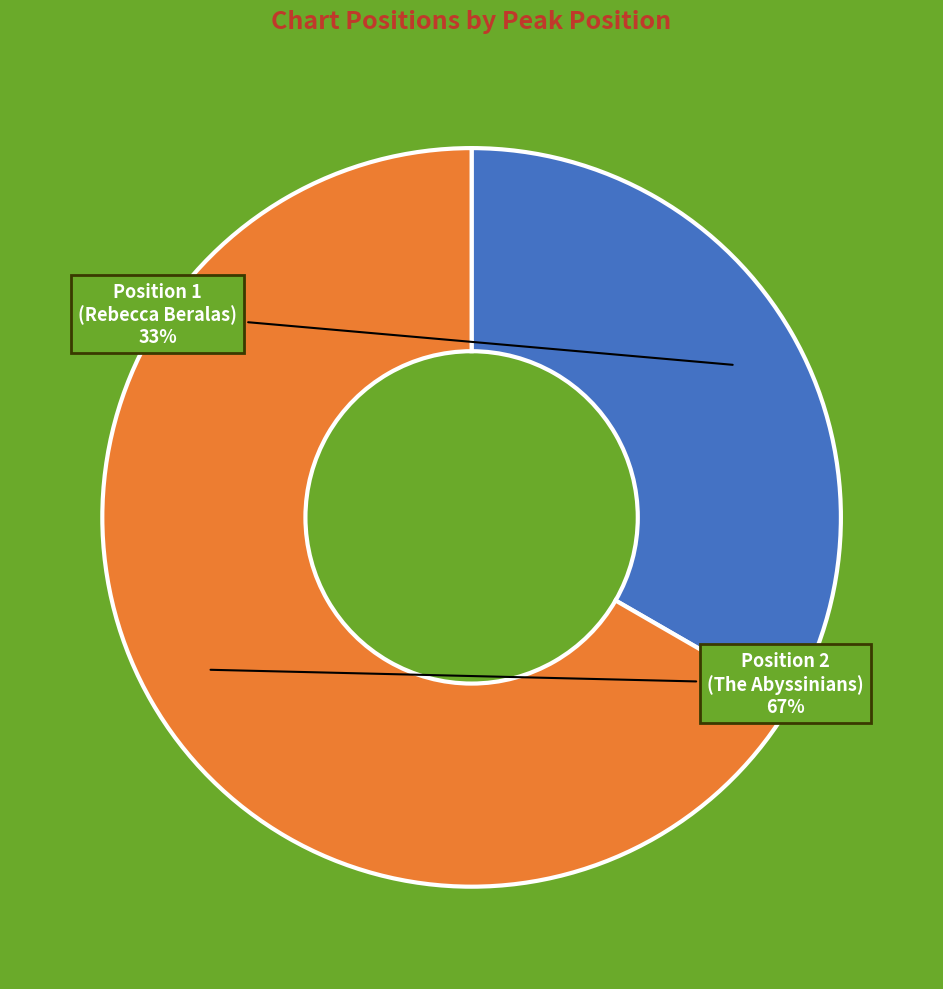

To the nearest percent, what is the average slice percentage?

50%